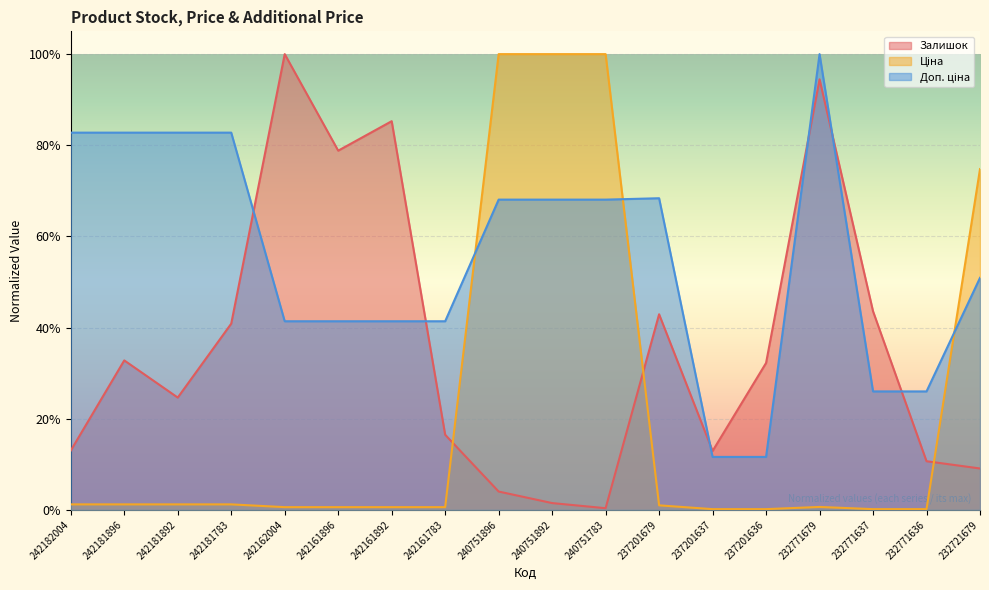

How many lines are shown in the chart?

3